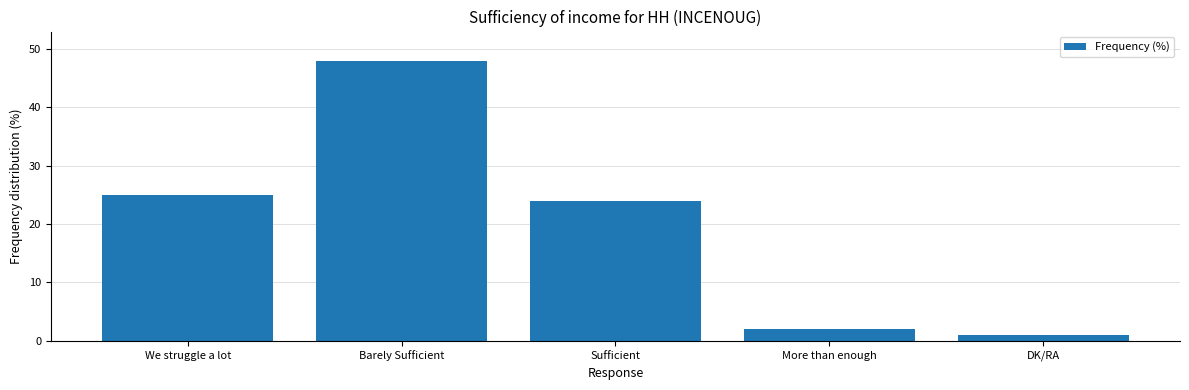

Are the bars grouped side by side (vs. stacked)?

No